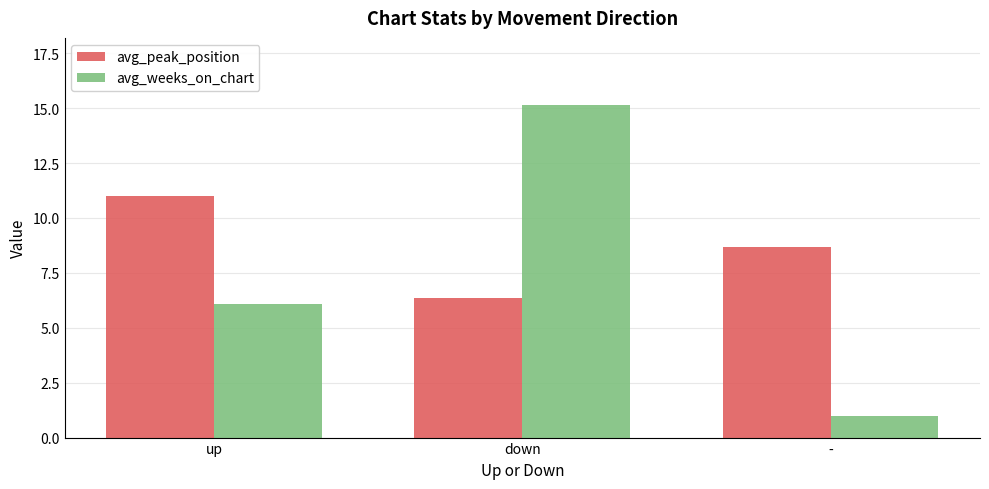

Where is avg_peak_position nearest to the value 8?

-